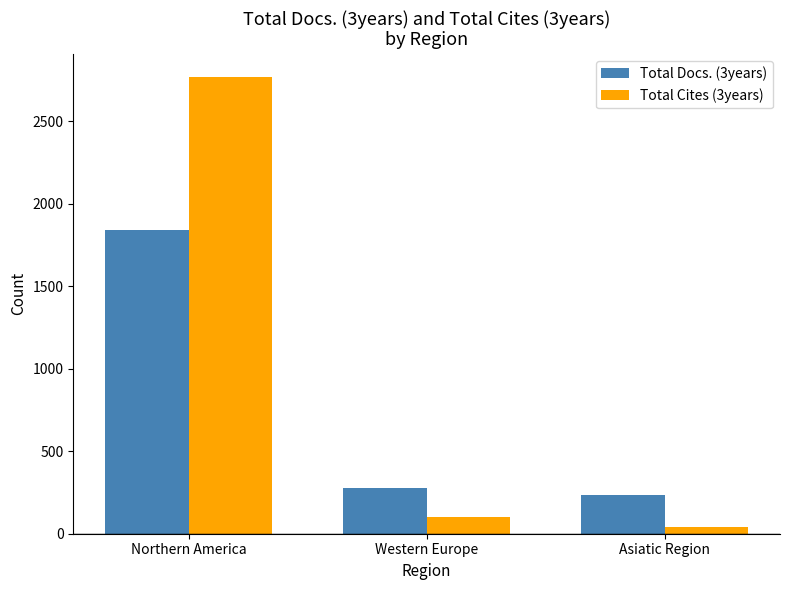

What is the sum of the Total Docs. (3years) values at Western Europe and Asiatic Region?

514